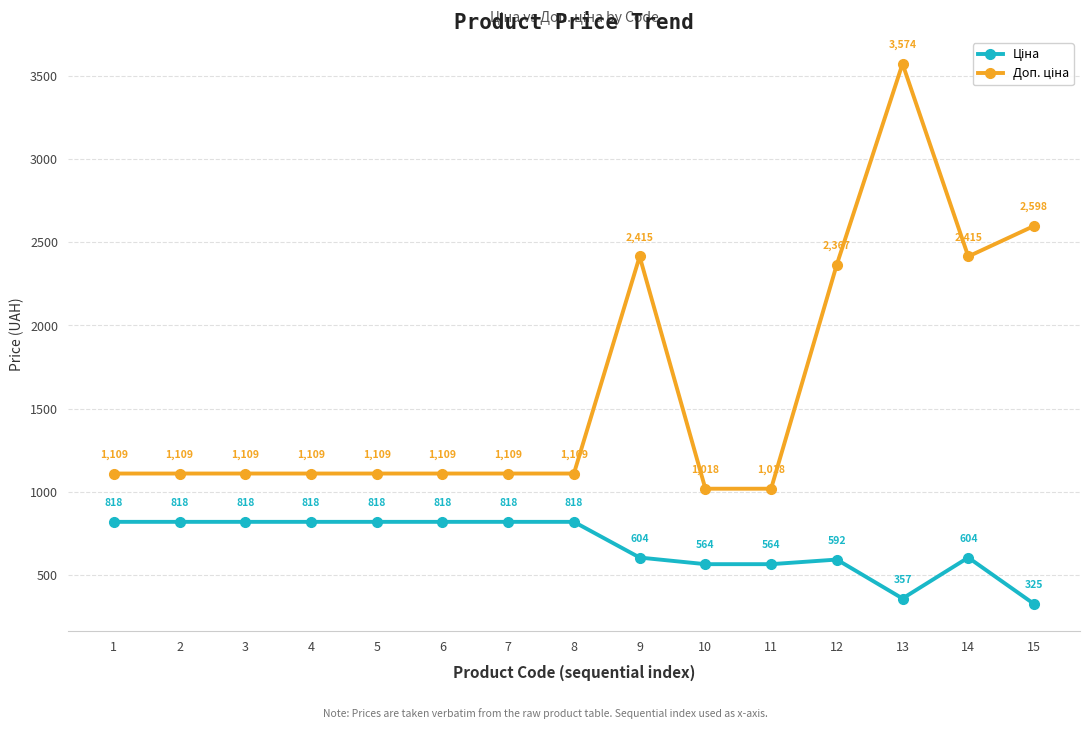

How many lines are shown in the chart?

2